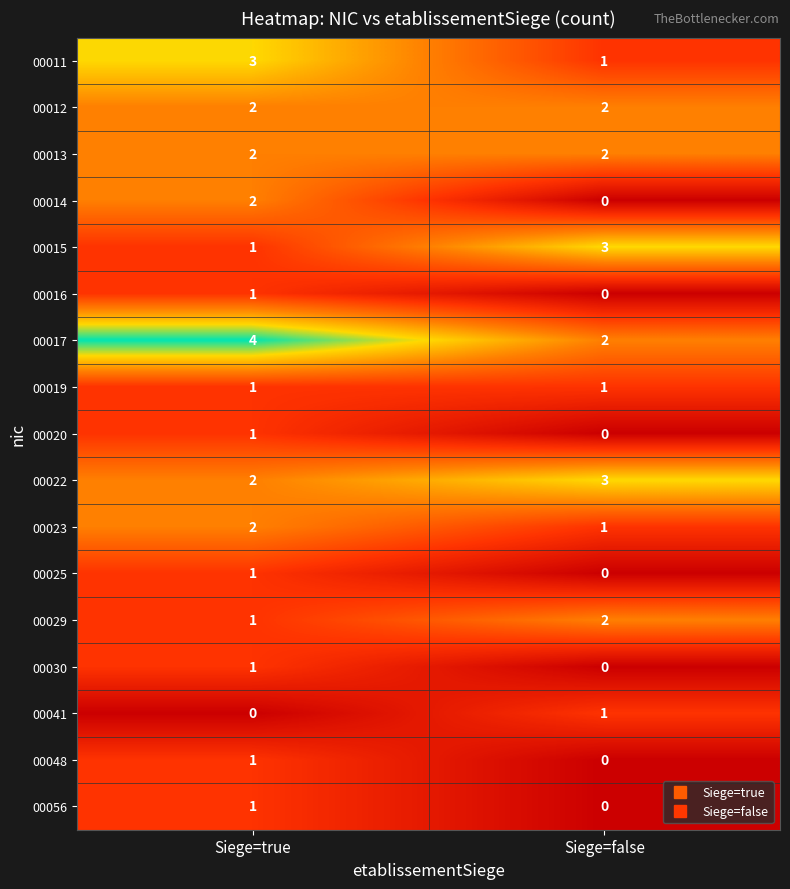

Which label corresponds to the largest value in the chart?

Siege=true